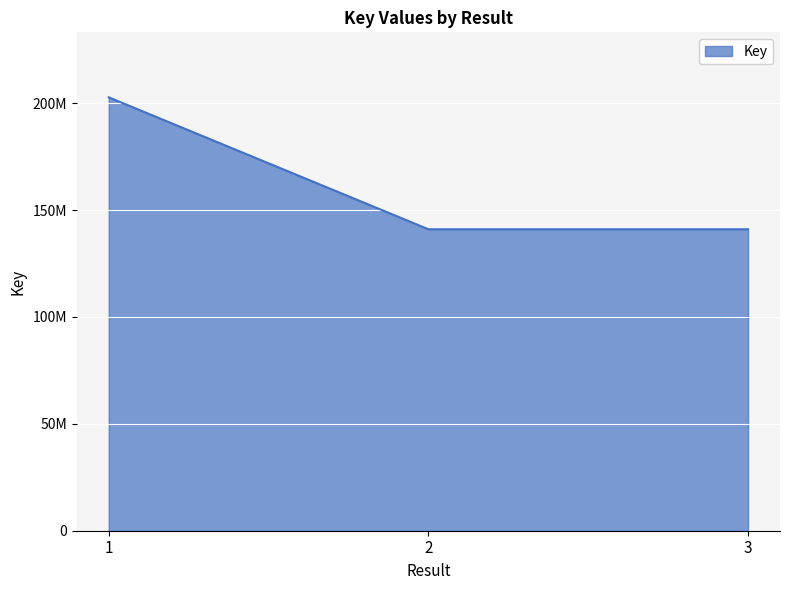

Is this an area chart (filled region under the line)?

Yes